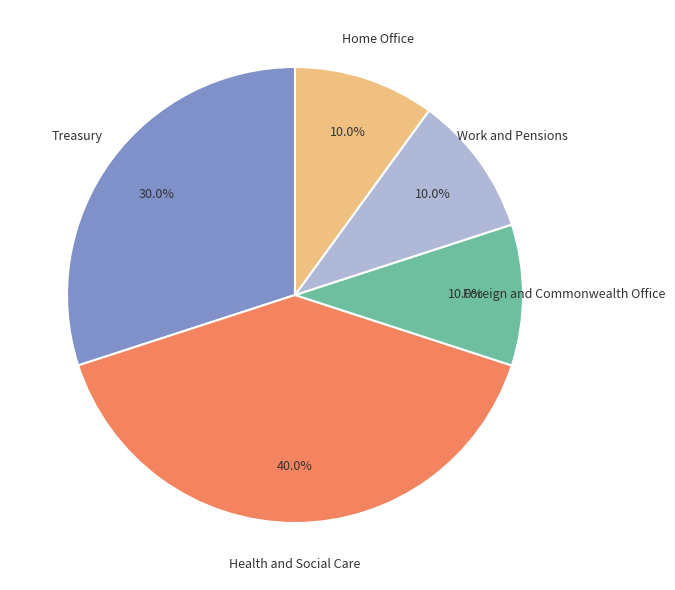

Approximately how many times larger is the value at Home Office compared to Work and Pensions?

1.0